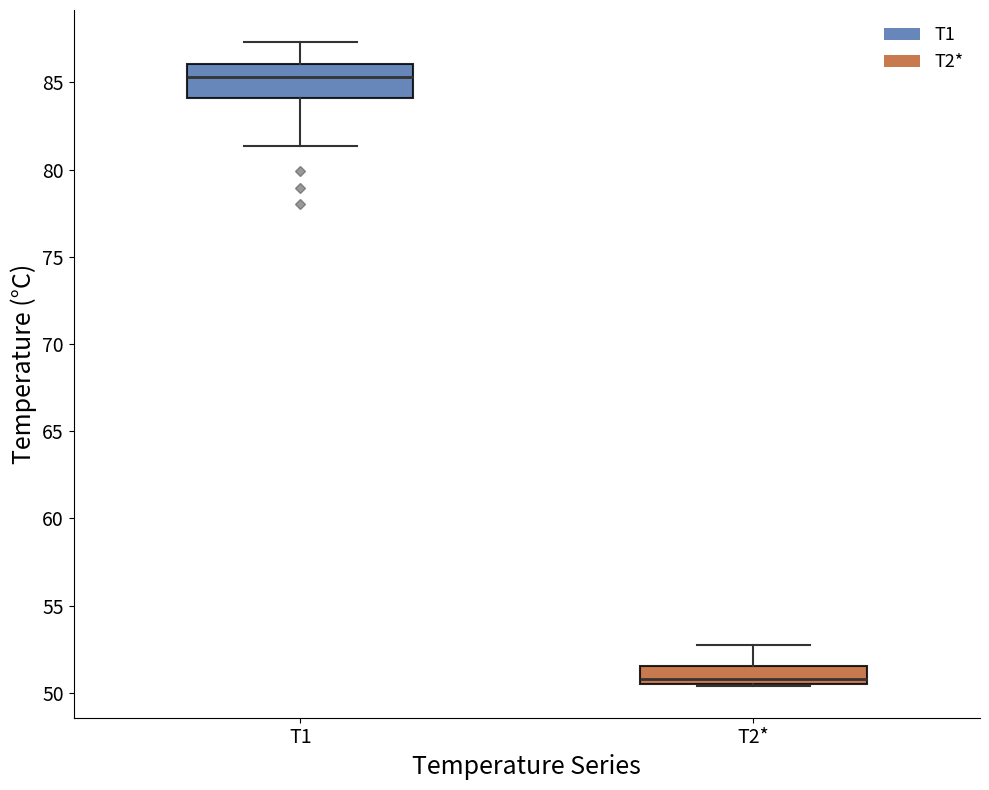

Reading left to right, read every box against the y-axis: the position of its median line, the range the box covers, and the ends of its whiskers. The values are not printed on the chart, so give them approximately, as read against the axis.

T1: median 85.5, box 84.0 to 86.0, whiskers 81.5 to 87.5
T2*: median 51.0, box 50.5 to 51.5, whiskers 50.5 to 53.0